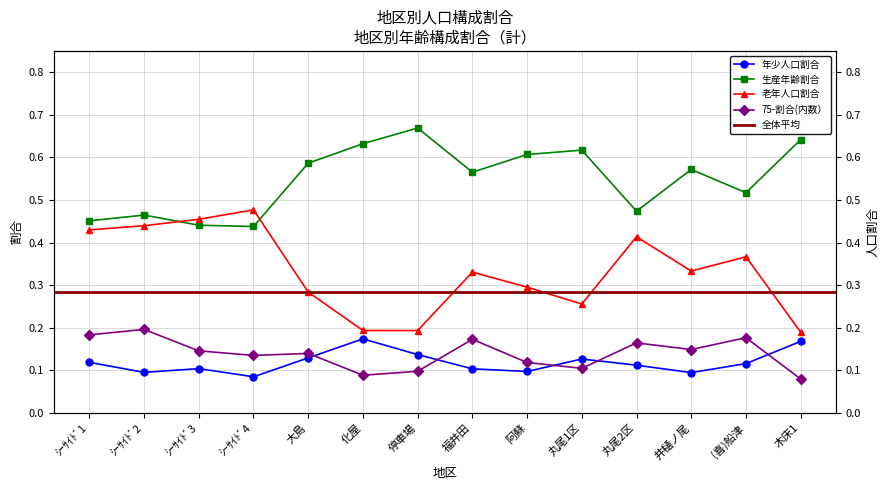

Which series changed the most between 福井田 and 井樋ノ尾?

75-割合(内数）